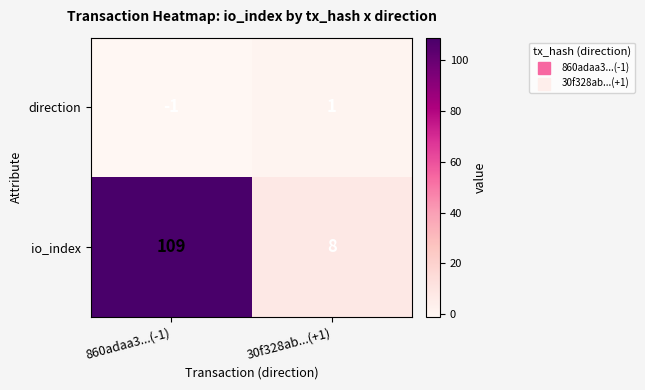

What is the smallest value displayed?

-1